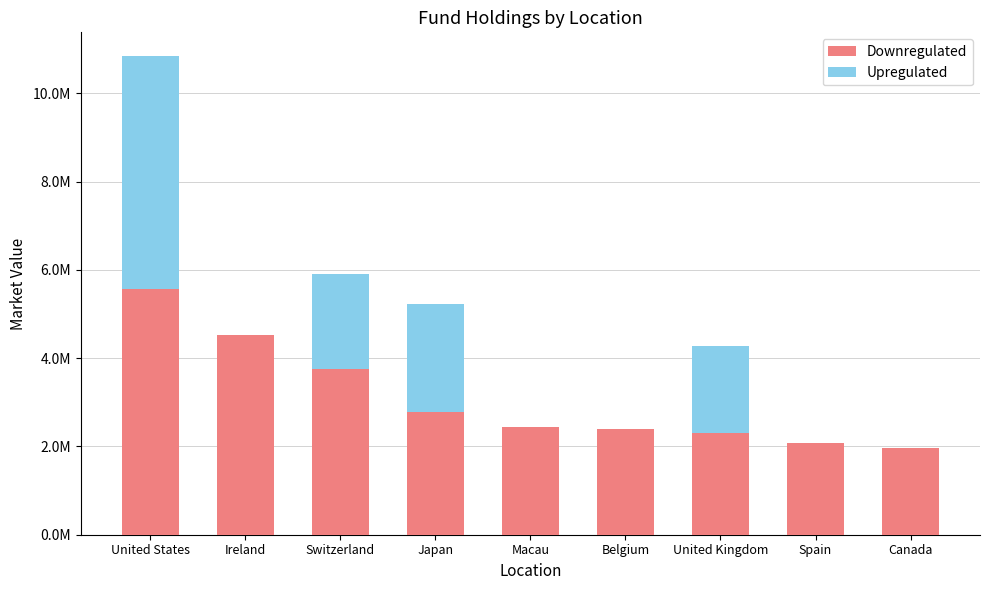

What value does the Downregulated series have at Ireland?

4519189.0